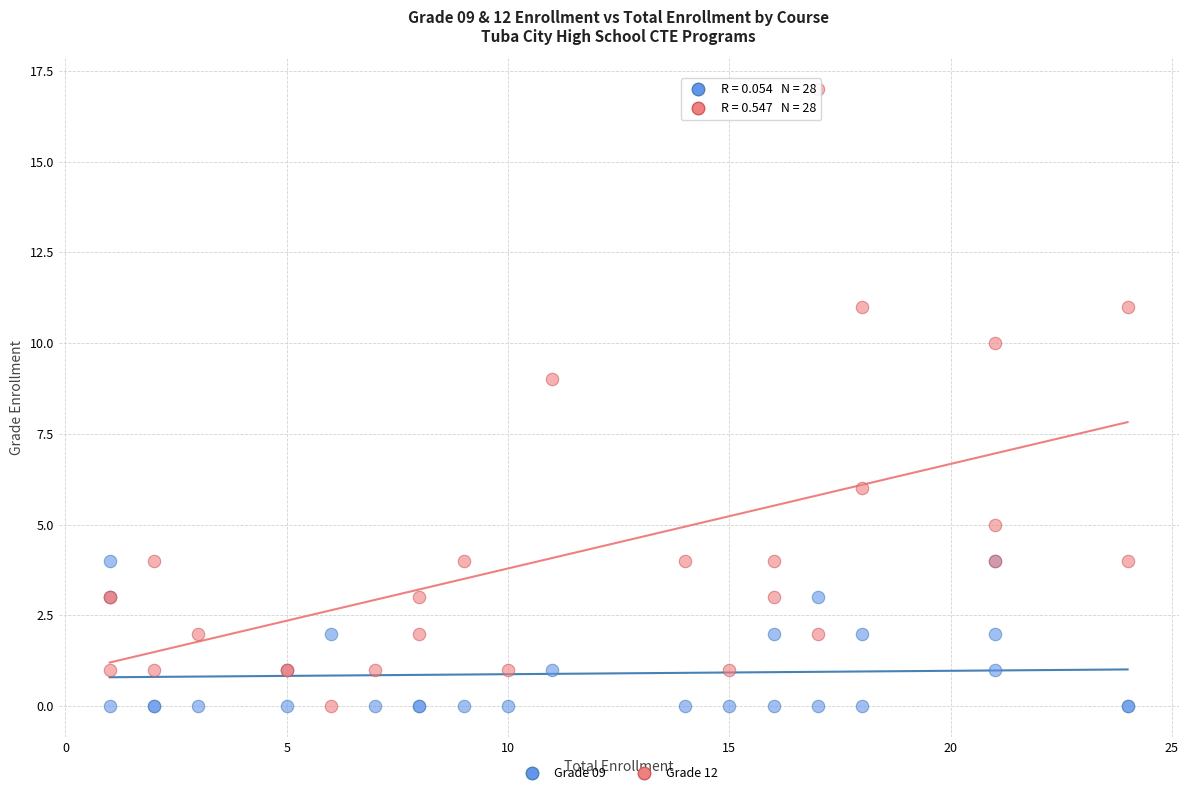

Across all series, what Y value is closest to 8?

9